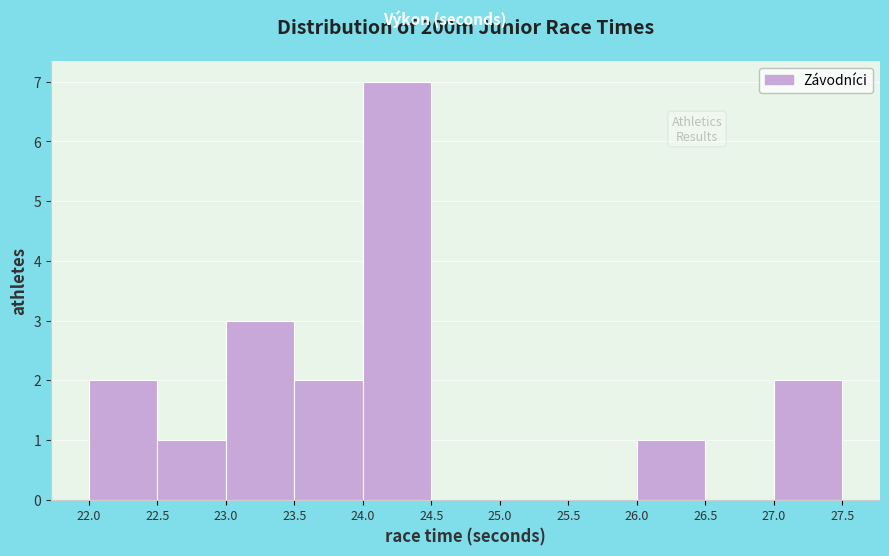

Reading left to right, transcribe this chart: for each bar, give the range it covers on the x-axis and its height. The values are not printed on the chart, so give them approximately, as read against the axis.

22.0 to 22.5: 2
22.5 to 23.0: 1
23.0 to 23.5: 3
23.5 to 24.0: 2
24.0 to 24.5: 7
24.5 to 25.0: 0
25.0 to 25.5: 0
25.5 to 26.0: 0
26.0 to 26.5: 1
26.5 to 27.0: 0
27.0 to 27.5: 2